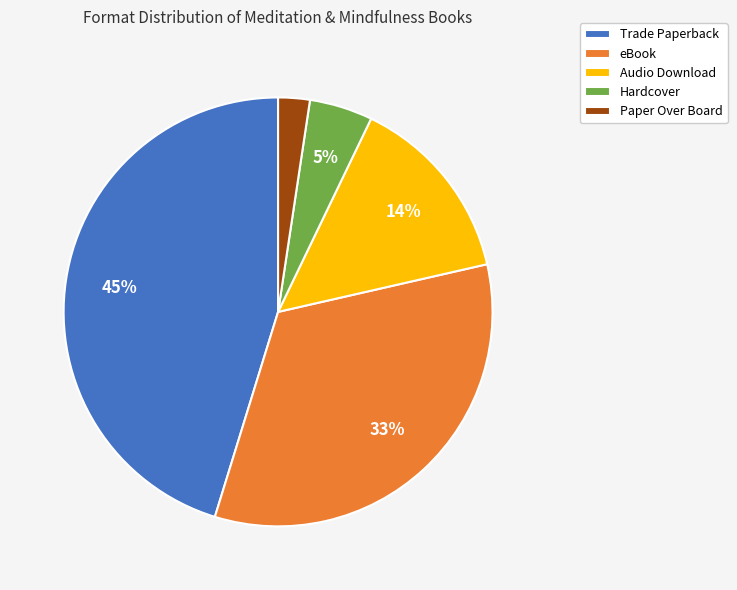

Is the sum of Audio Download and Paper Over Board greater than half?

No